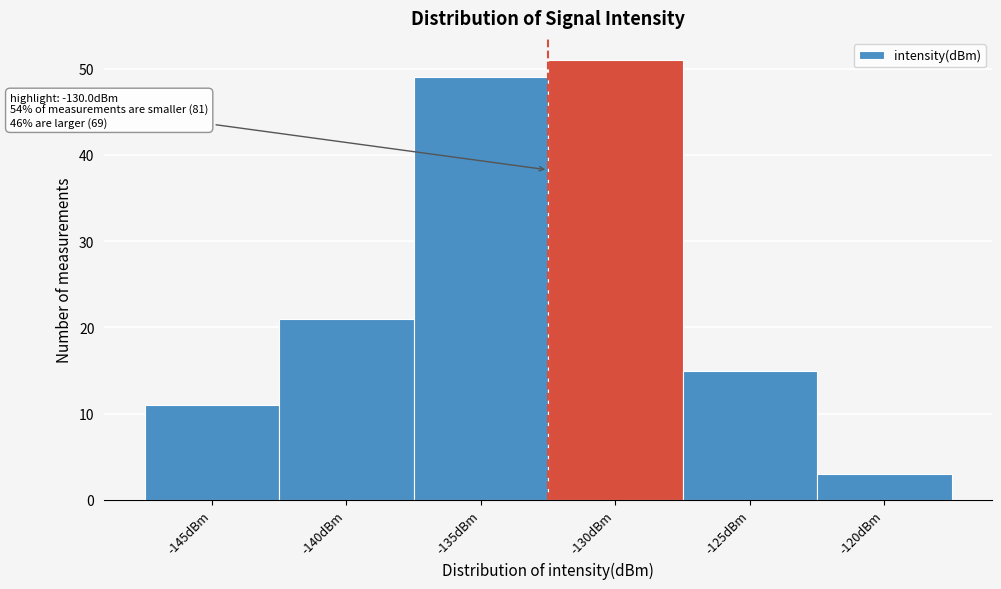

Reading right to left, extract all data points from this chart.

3	15	51	49	21	11